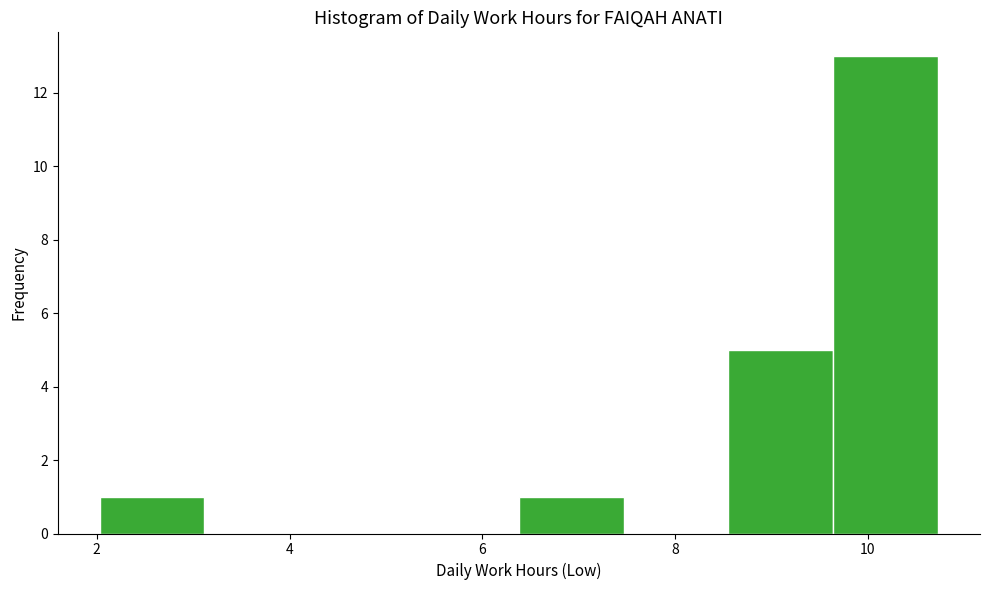

Which range on the x-axis has the tallest bar?

9.6 to 10.8